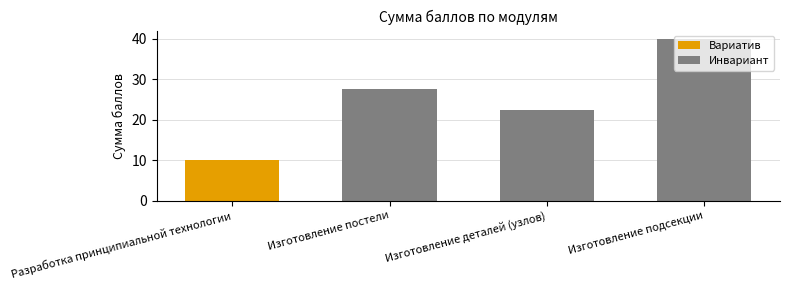

How many series are shown in this chart?

2